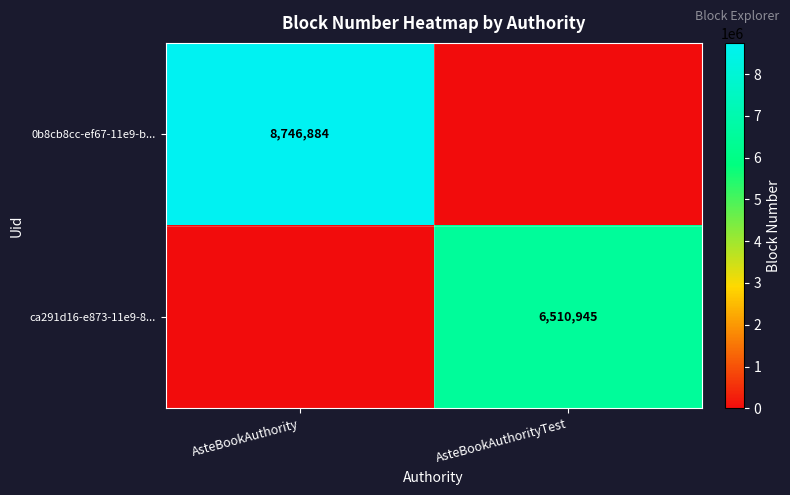

Is it true that 0b8cb8cc-ef67-11e9-b... equals 8746884 at AsteBookAuthority?

True